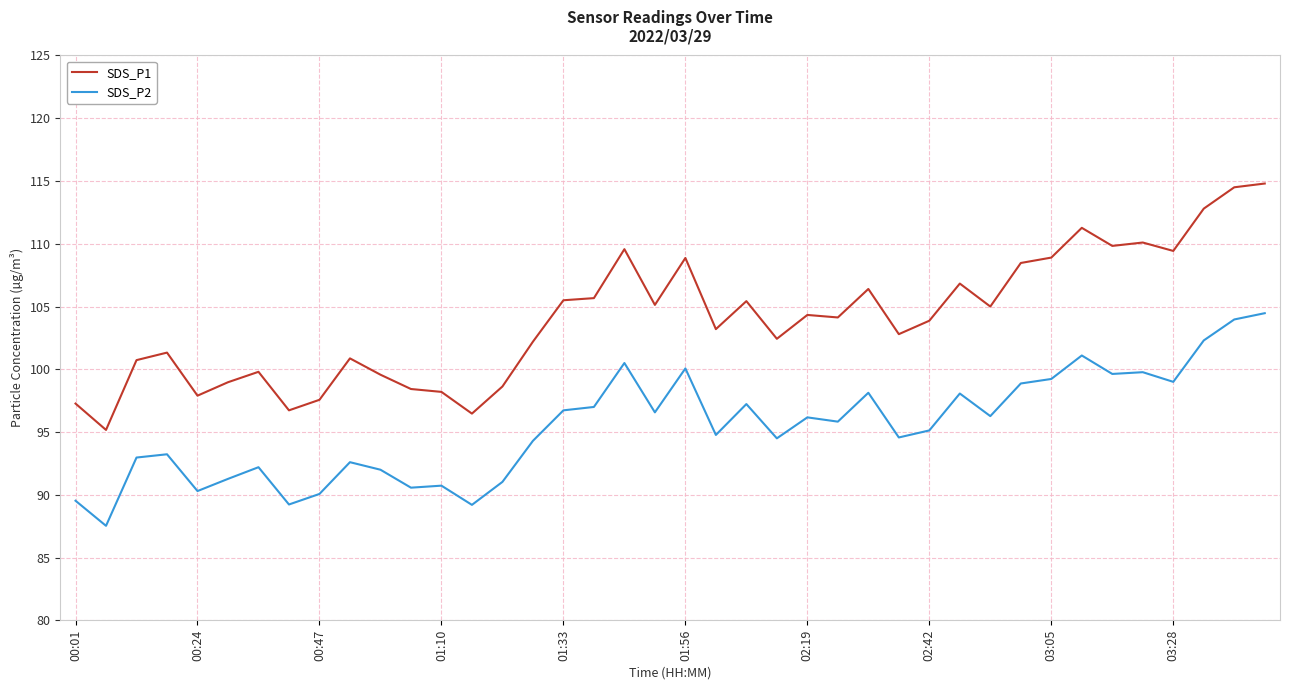

What is the greatest value displayed?

114.8